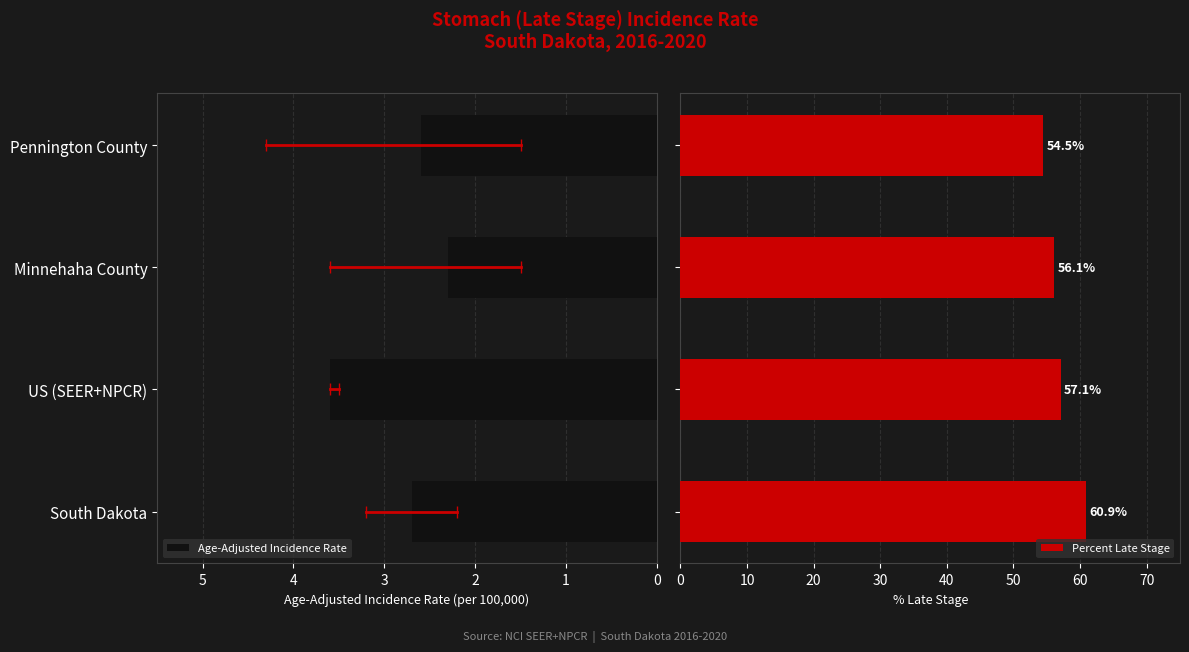

What is the difference between the second highest and minimum values in the Percent Late Stage series?

2.6